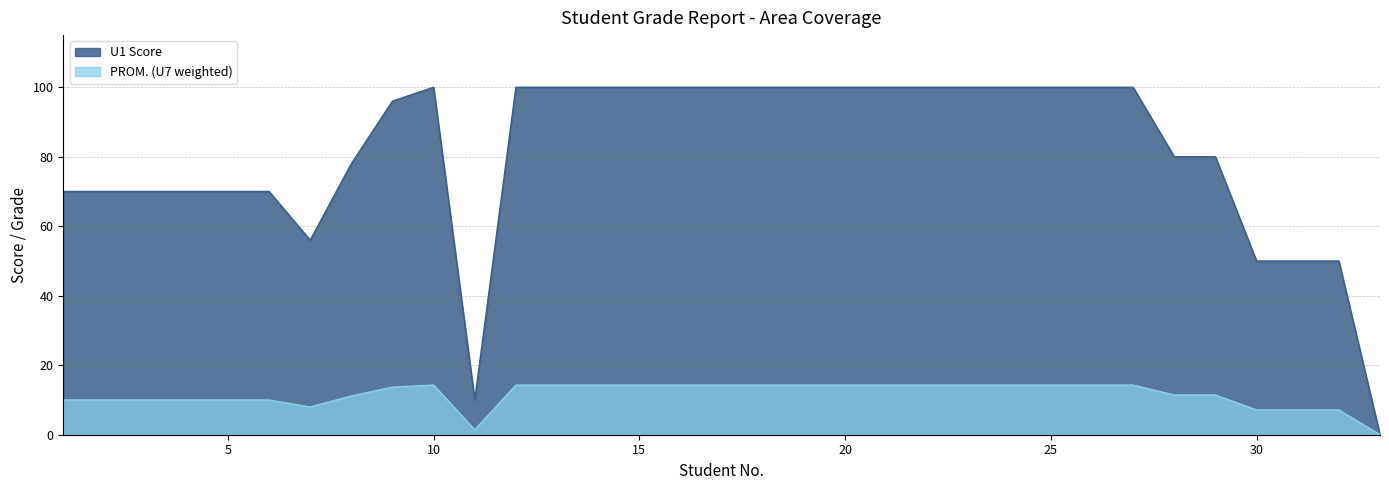

What value does the U1 Score series have at 11?

1.4